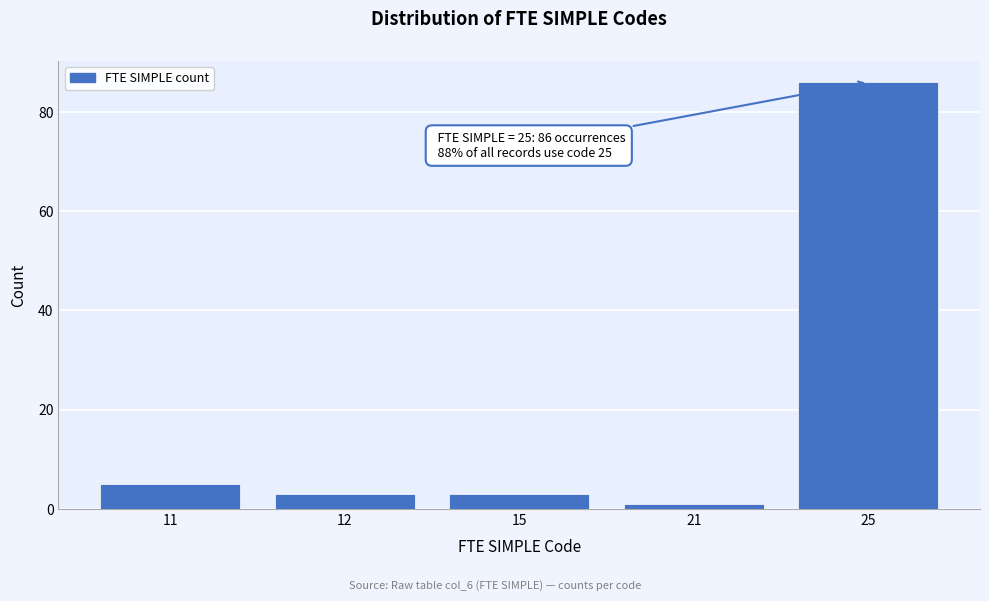

Reading left to right, list all the values displayed in this chart.

11=5	12=3	15=3	21=1	25=86